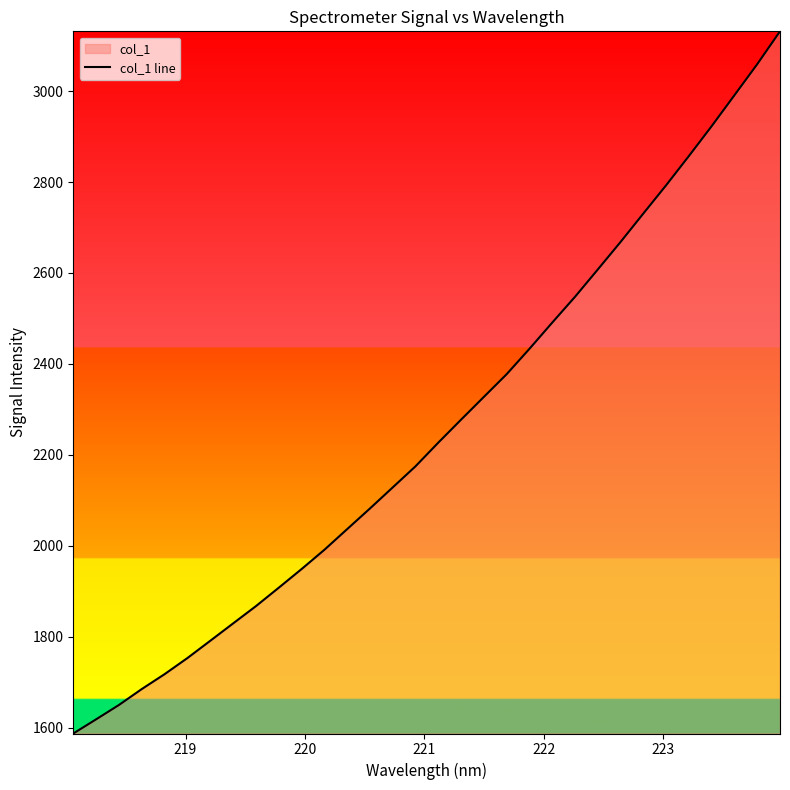

What is the sum of all values?

72208.7